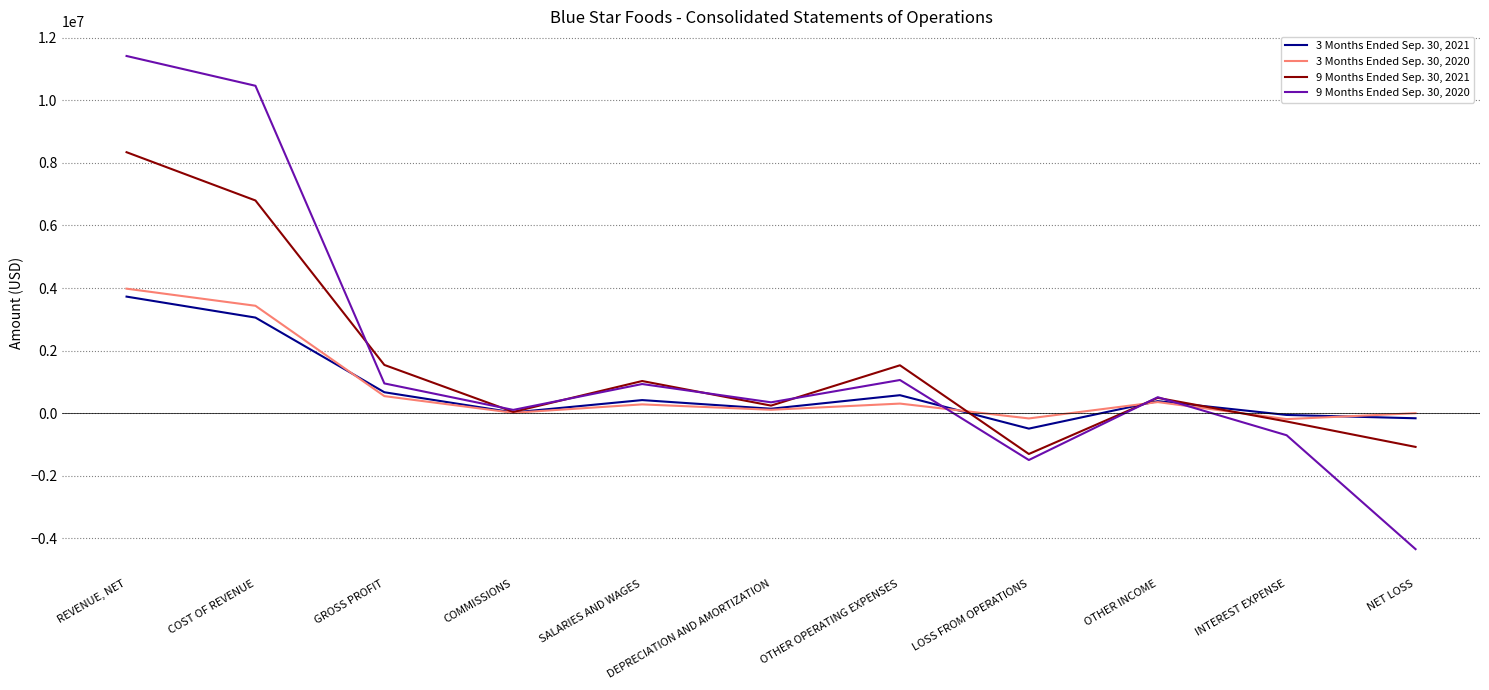

True or false: 9 Months Ended Sep. 30, 2021 has a value of 1028900 at SALARIES AND WAGES.

True